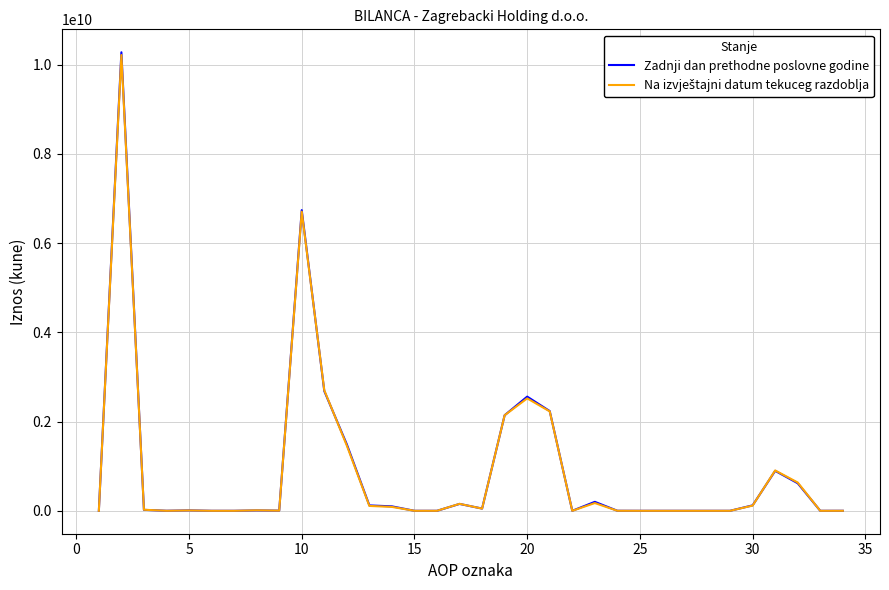

What is the greatest value displayed?

10278024725